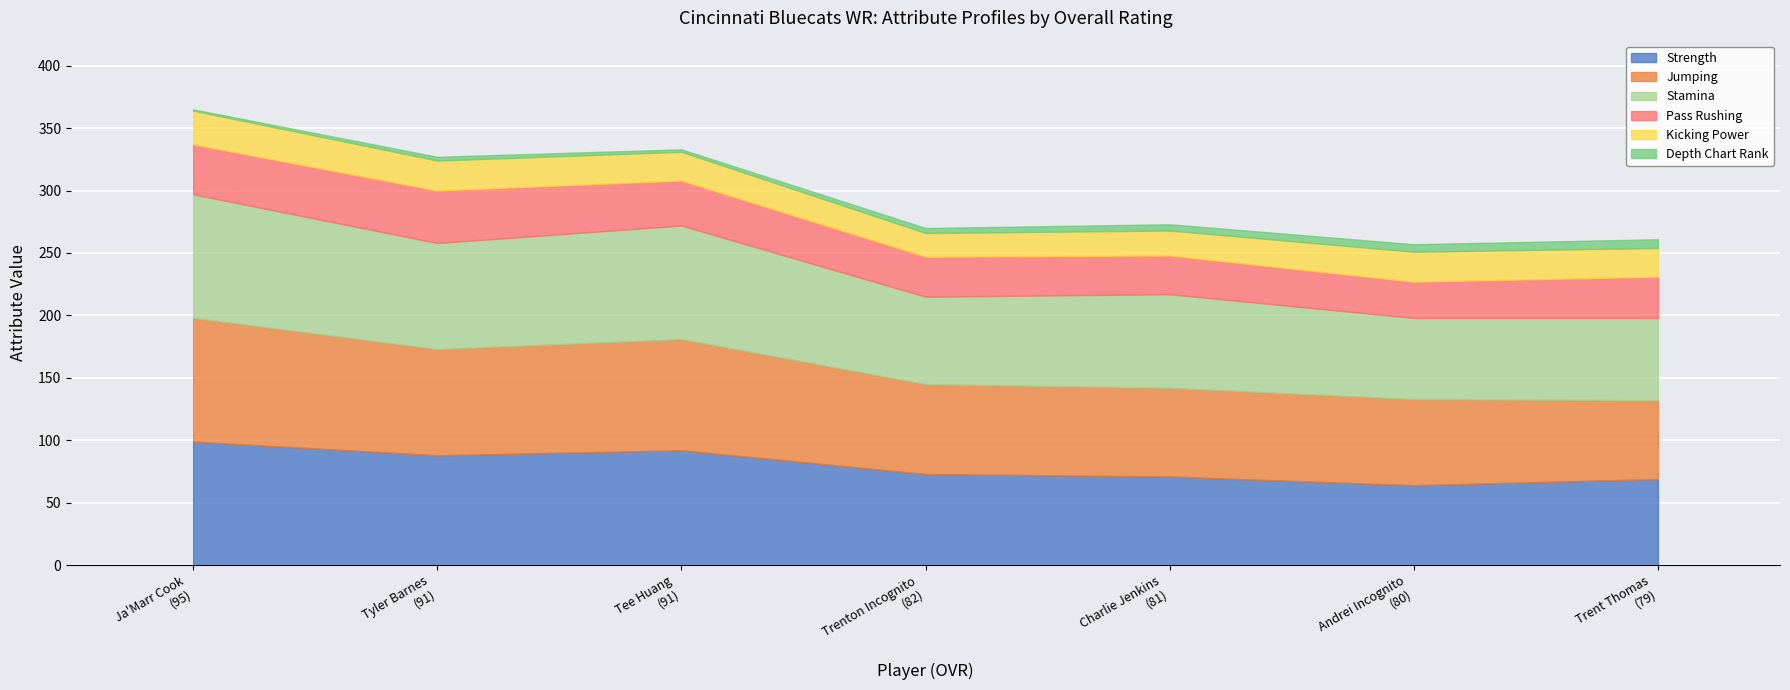

The value of jumping at Trenton Incognito is 107. True or false?

False